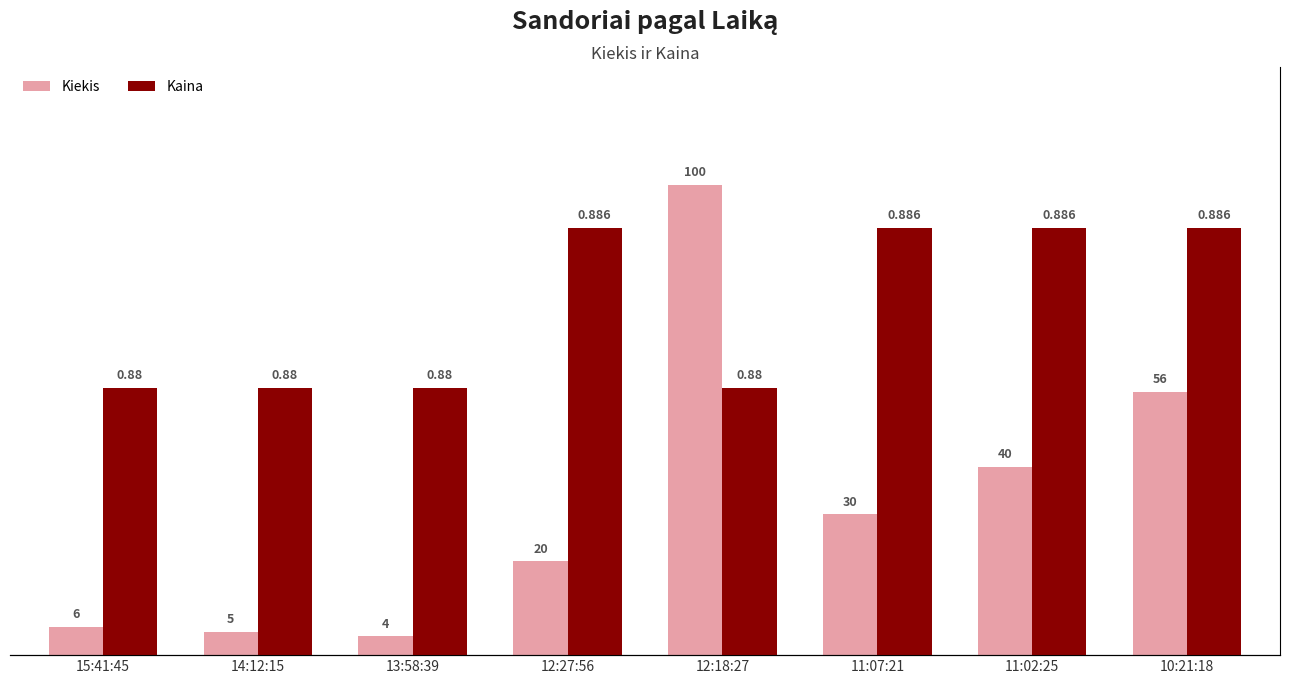

List the series in order of their overall mean, highest first.

Kiekis, Kaina